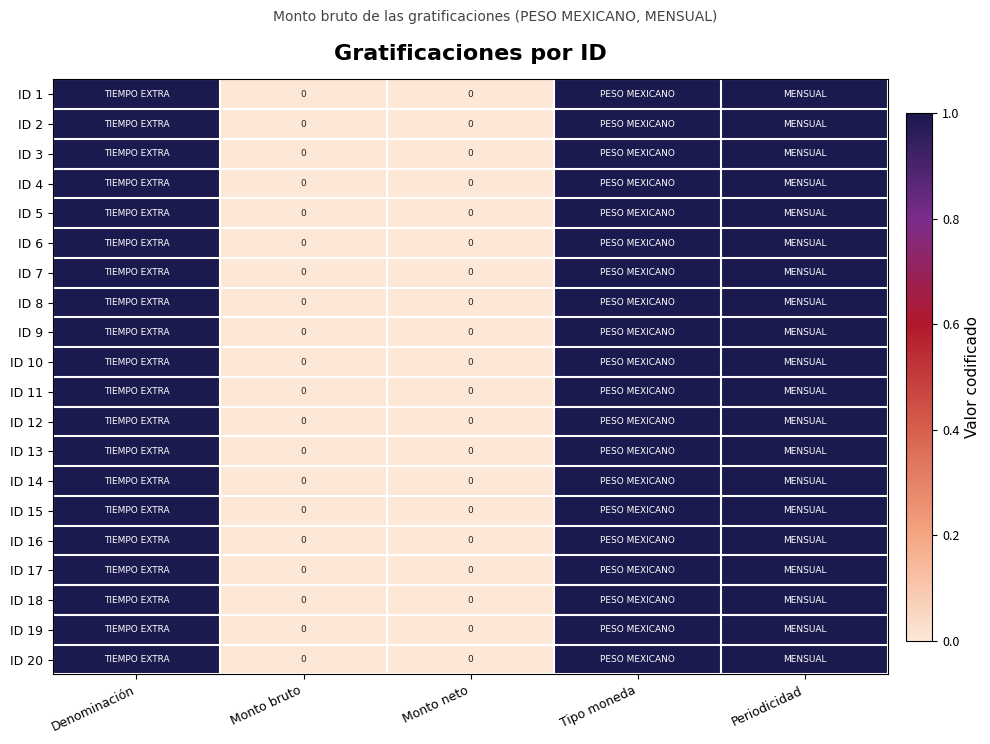

Rank the series at Denominación from lowest to highest value.

ID 1, ID 2, ID 3, ID 4, ID 5, ID 6, ID 7, ID 8, ID 9, ID 10, ID 11, ID 12, ID 13, ID 14, ID 15, ID 16, ID 17, ID 18, ID 19, ID 20